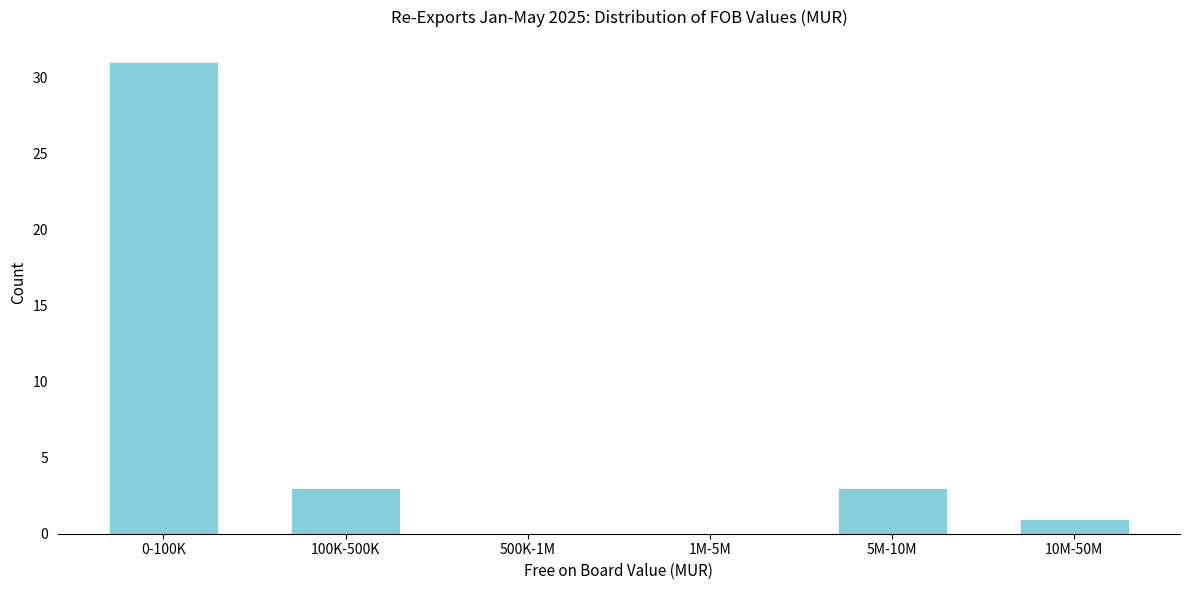

Reading right to left, transcribe all the data shown in this chart.

10M-50M=1	5M-10M=3	1M-5M=0	500K-1M=0	100K-500K=3	0-100K=31